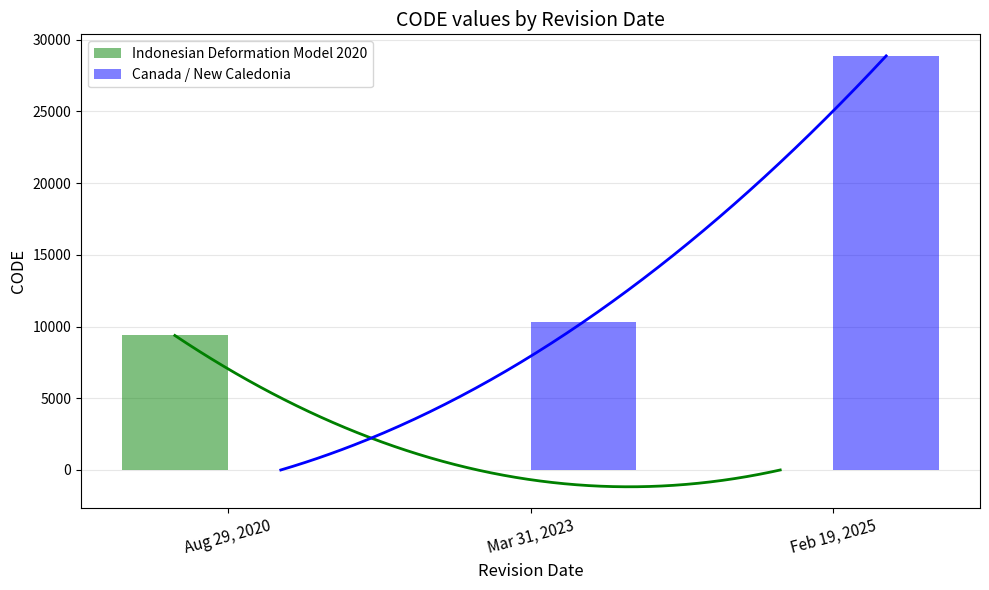

Which category has the highest value in the Canada / New Caledonia series?

Feb 19, 2025